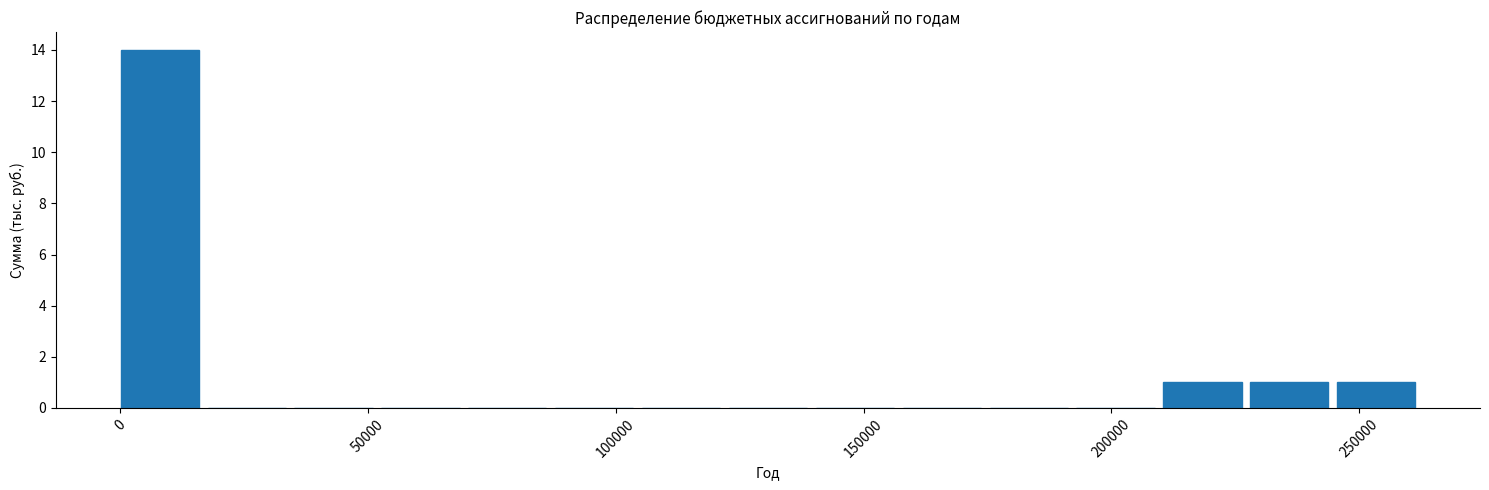

Around what value on the x-axis is the tallest bar? Give the approximate position of its centre, as read against the axis.

10000